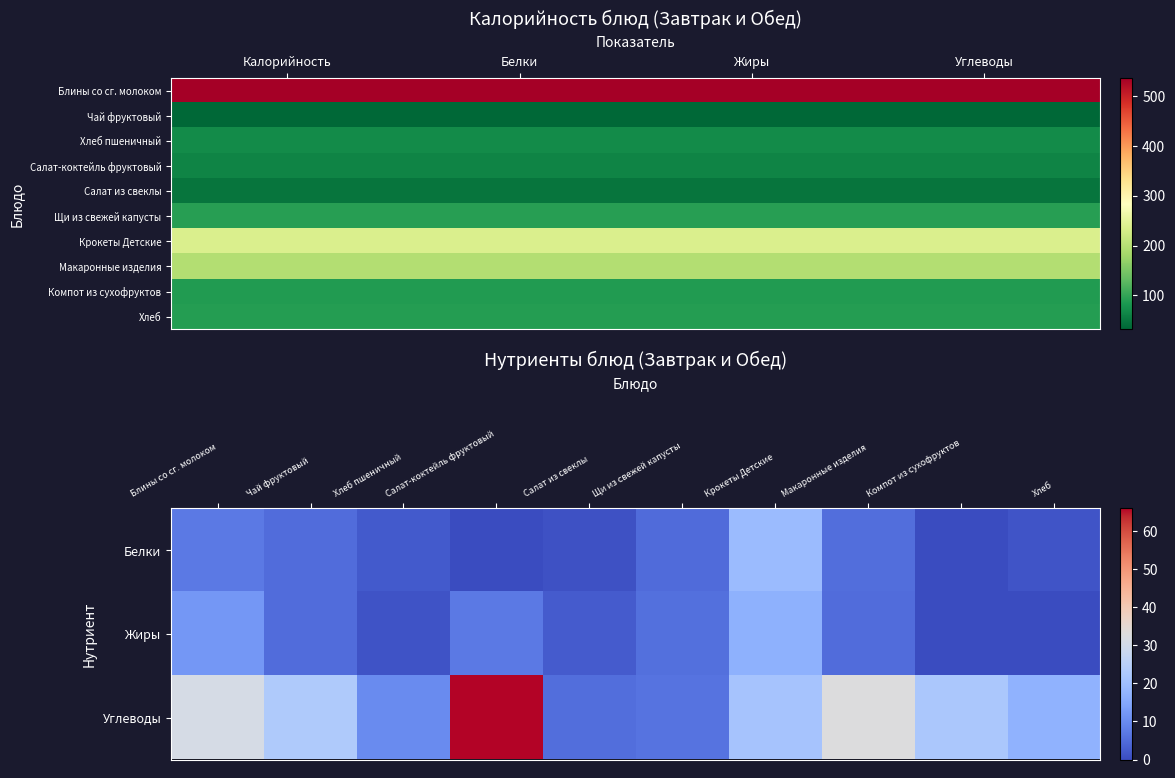

Reading left to right, what are all the values shown in this chart?

Белки: 7.0	5.0	2.1	0.0	0.9	4.7	19.3	5.3	0.0	1.3
Жиры: 12.0	5.0	1.1	7.0	2.5	5.6	16.9	4.9	0.0	0.0
Углеводы: 31.0	23.0	10.0	66.0	5.3	6.0	21.3	32.8	22.2	17.1